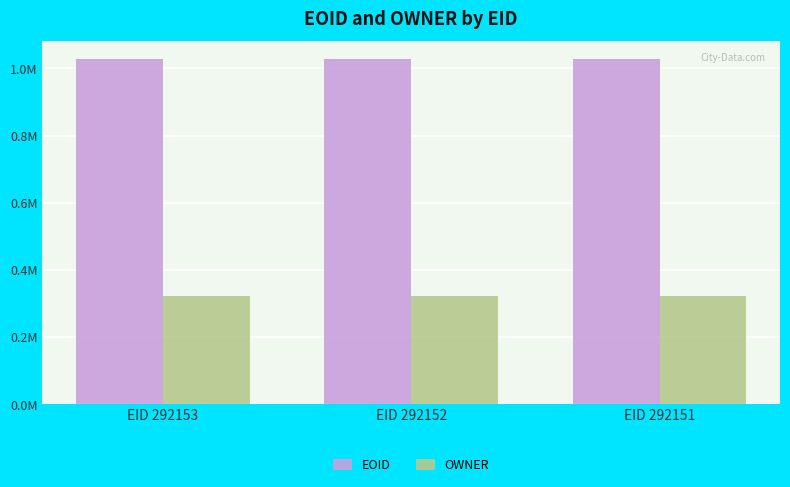

What is the spread (max minus min) of values at EID 292152?

706083